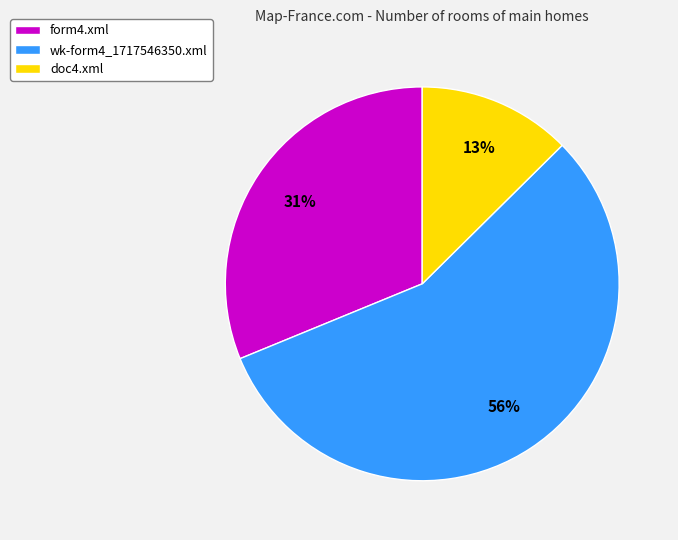

How many slices are in this pie chart?

3